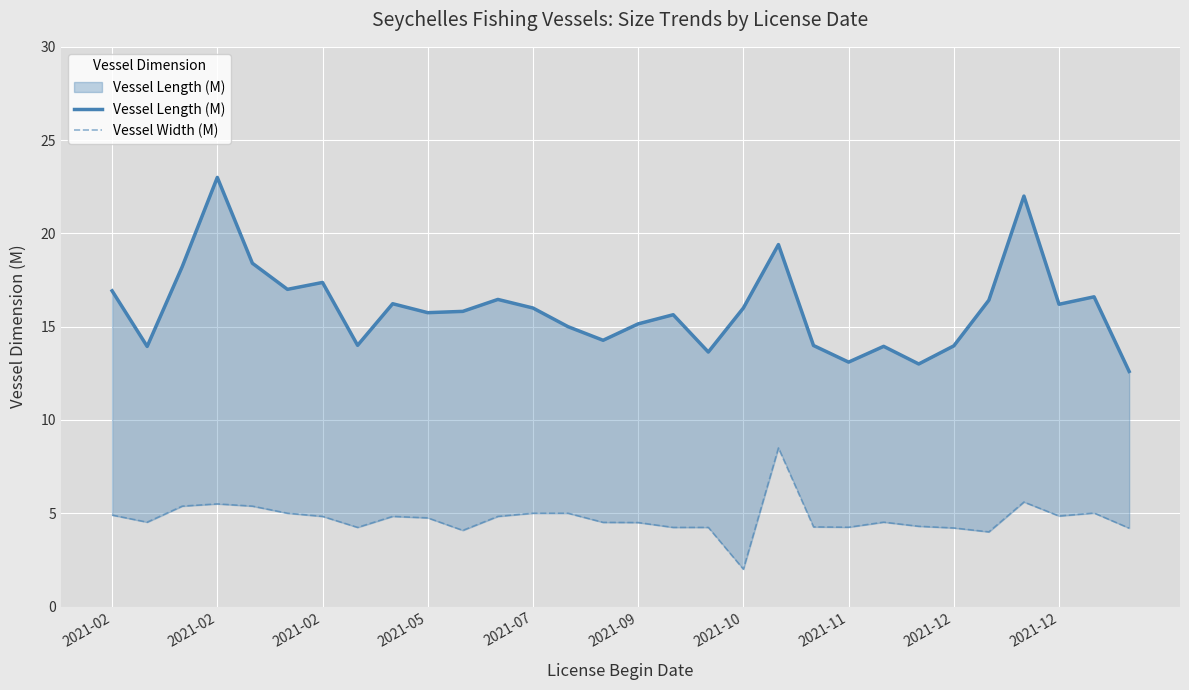

True or false: Vessel Length (M) has a value of 12.6 at 29.

True